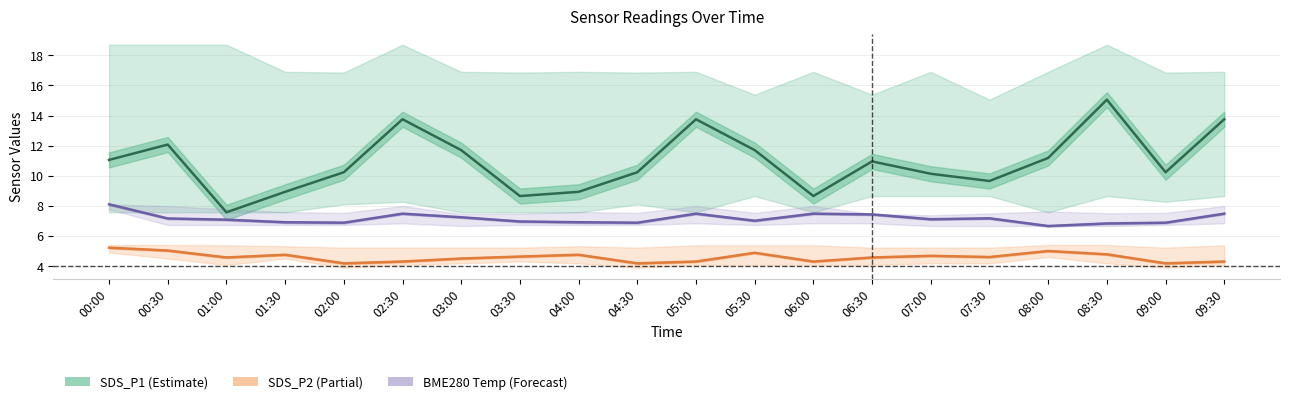

What position from the right is 04:00?

12